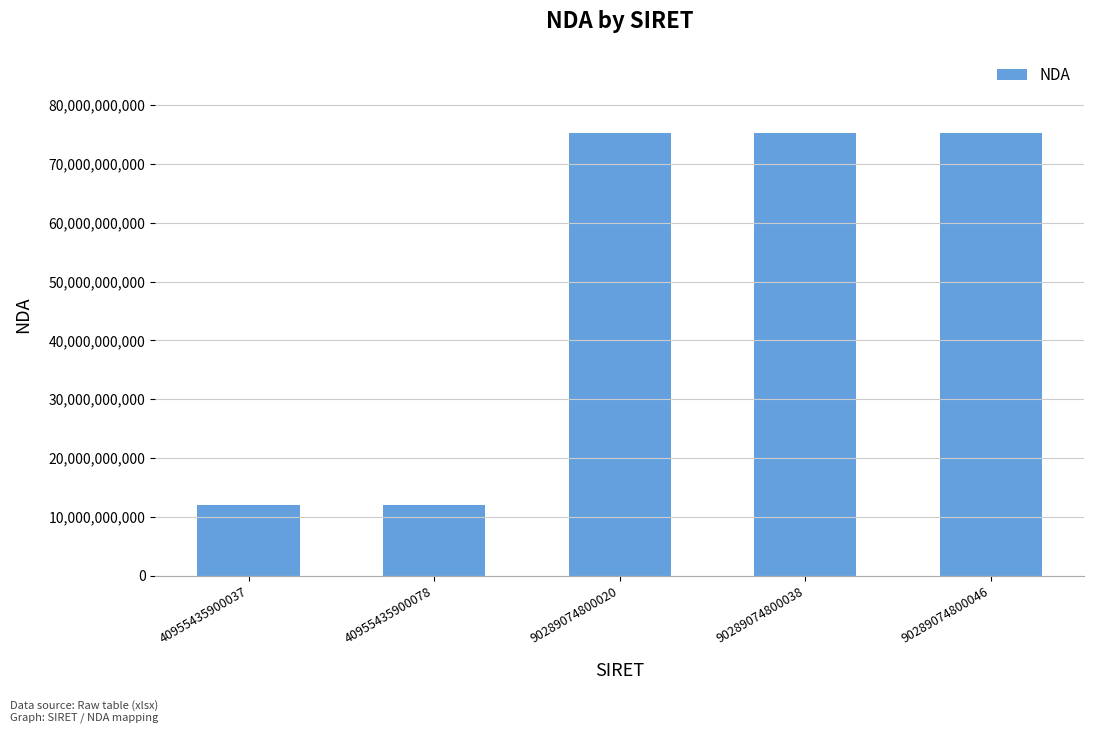

How many bars are there in total?

5